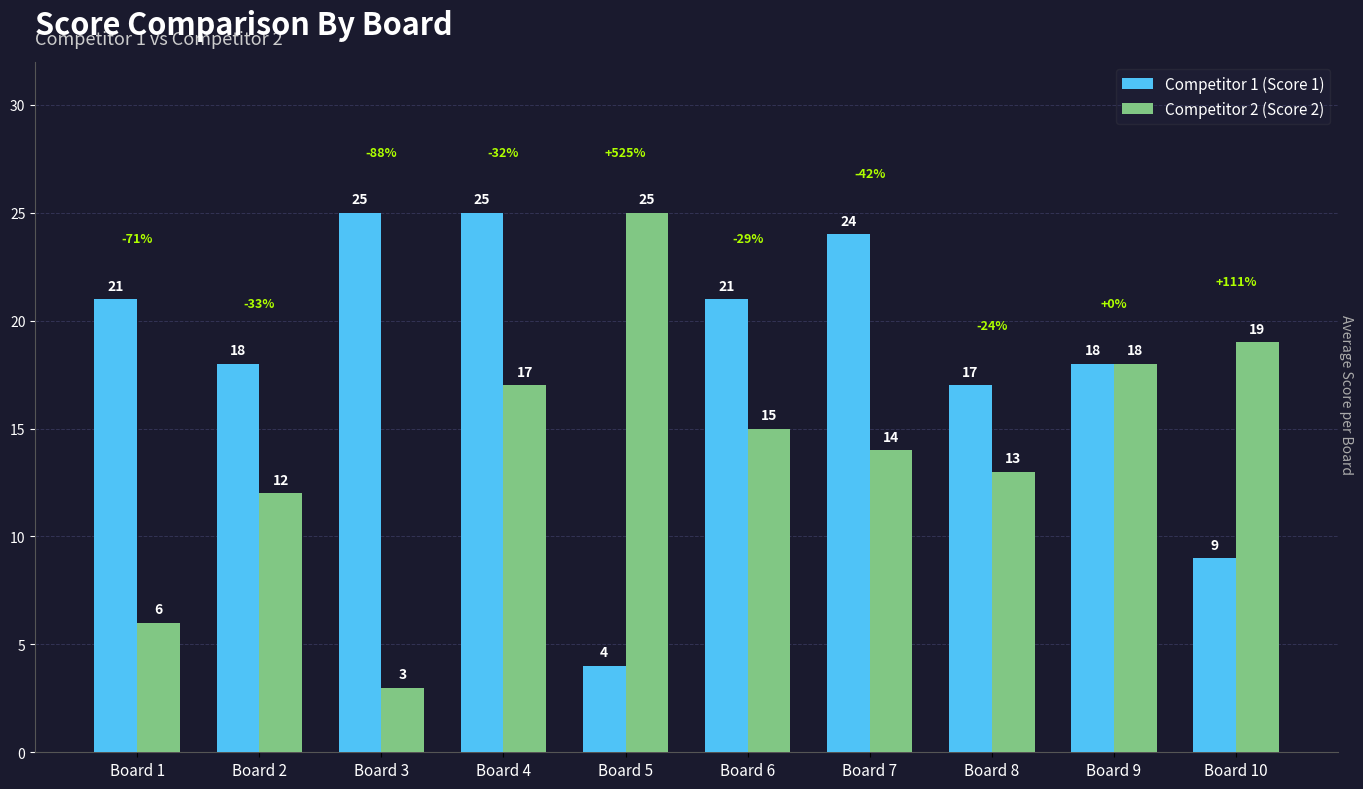

Where is Competitor 1 (Score 1) nearest to the value 14?

Board 8